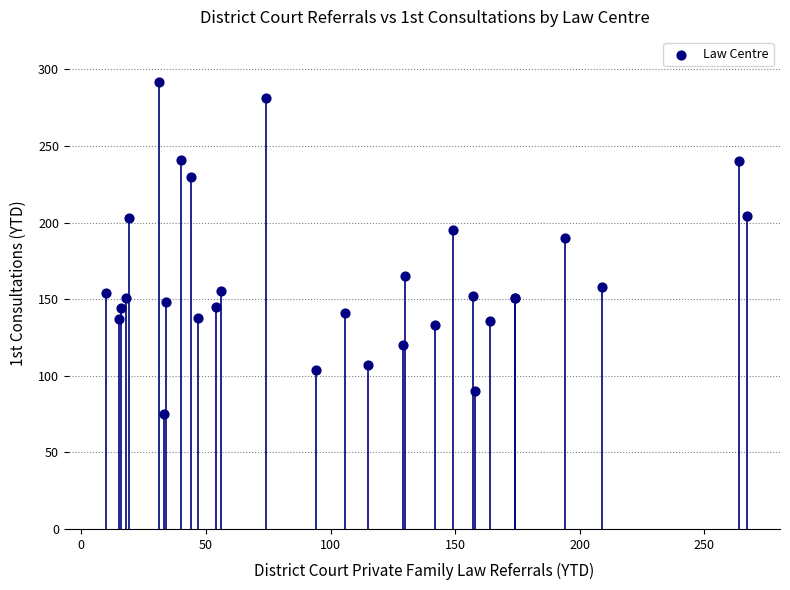

What Y value in the scatter plot is closest to 183?

190